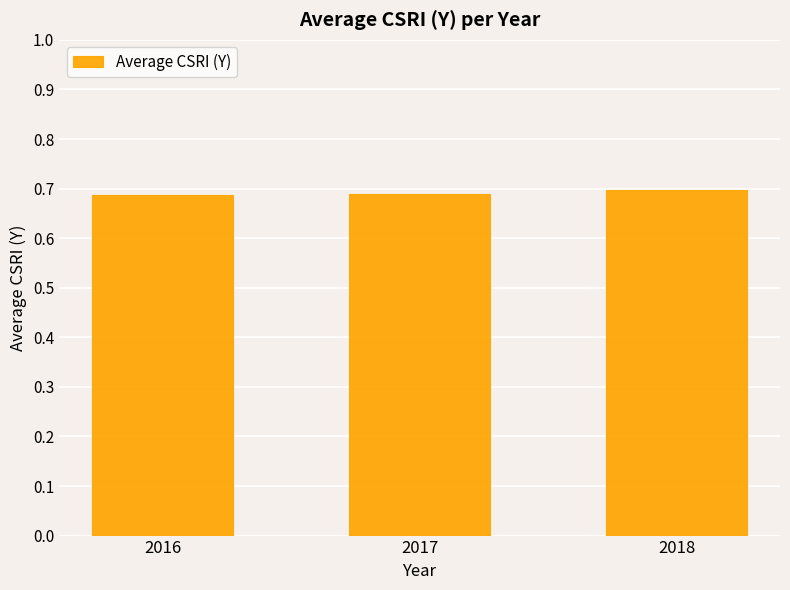

True or false: the data shows 0.7 at 2017.

True